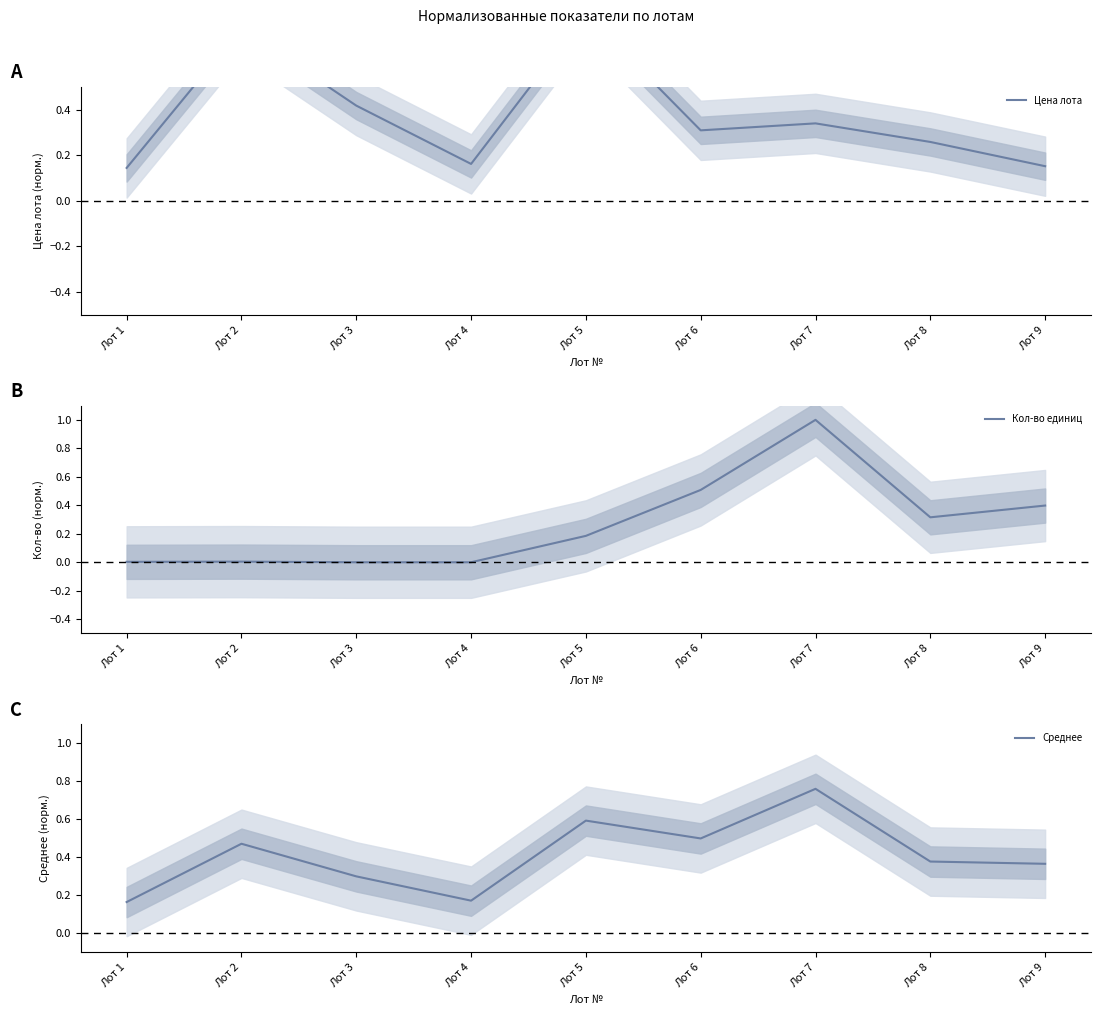

True or false: Цена лота has a value of 0.2 at Лот 9.

True